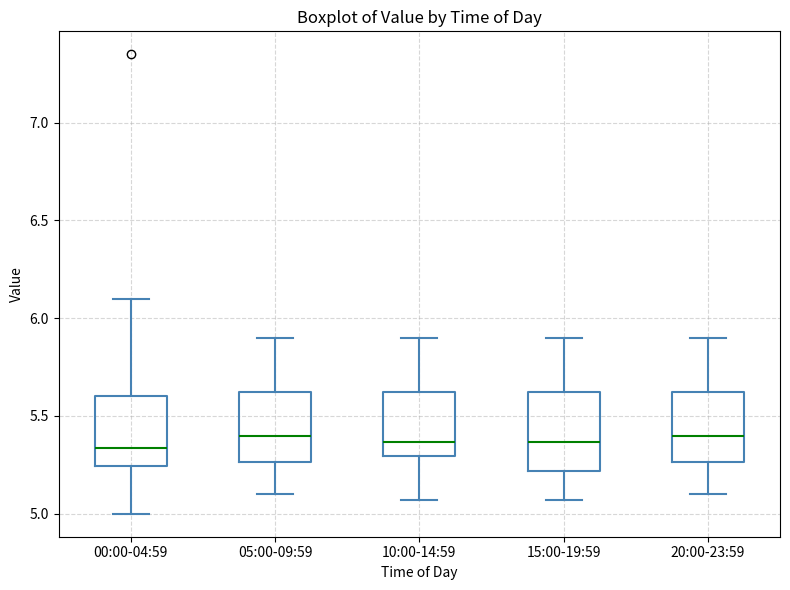

Reading left to right, read every box against the y-axis: the position of its median line, the range the box covers, and the ends of its whiskers. The values are not printed on the chart, so give them approximately, as read against the axis.

00:00-04:59: median 5.35, box 5.25 to 5.60, whiskers 5.00 to 6.10
05:00-09:59: median 5.40, box 5.25 to 5.65, whiskers 5.10 to 5.90
10:00-14:59: median 5.35, box 5.30 to 5.65, whiskers 5.05 to 5.90
15:00-19:59: median 5.35, box 5.20 to 5.65, whiskers 5.05 to 5.90
20:00-23:59: median 5.40, box 5.25 to 5.65, whiskers 5.10 to 5.90